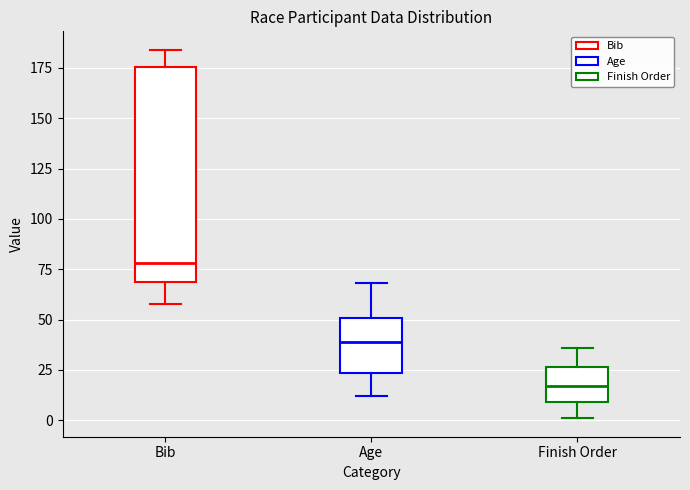

Which box has the highest median line?

Bib